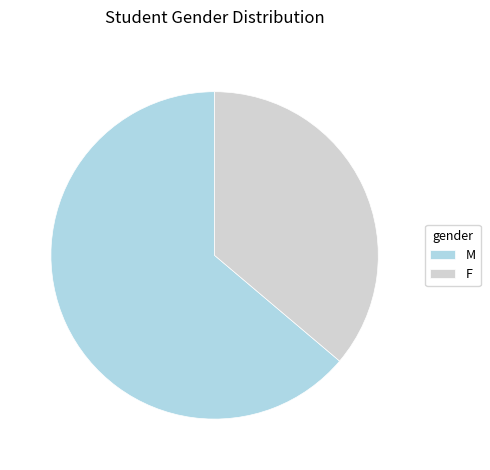

Between F and M, which is larger?

M